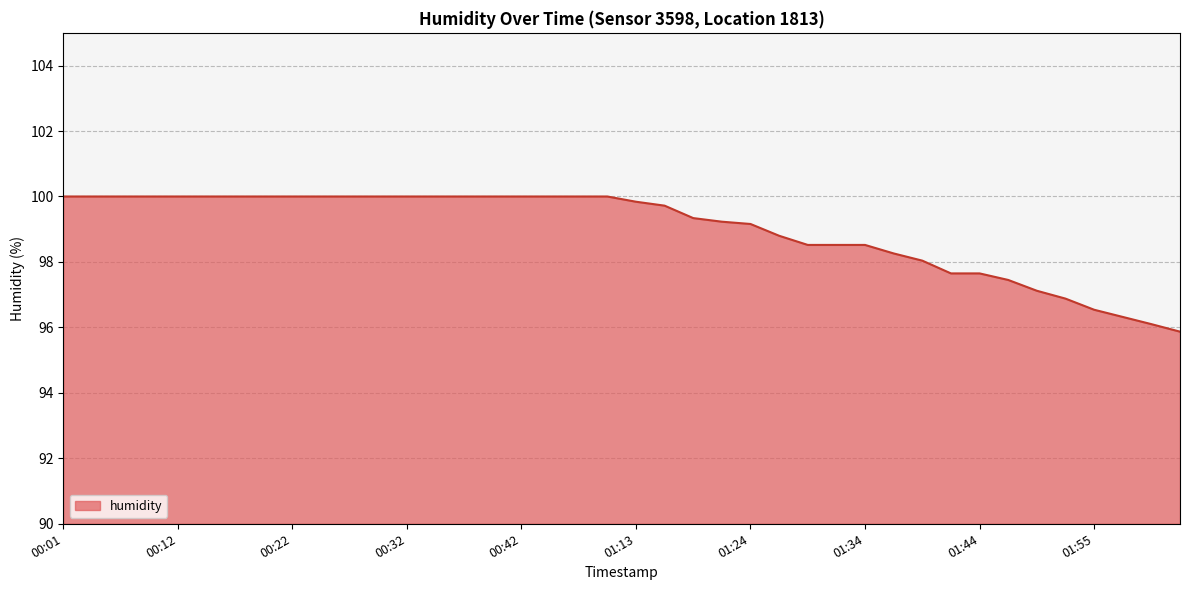

What is the difference between the maximum and minimum values?

4.1